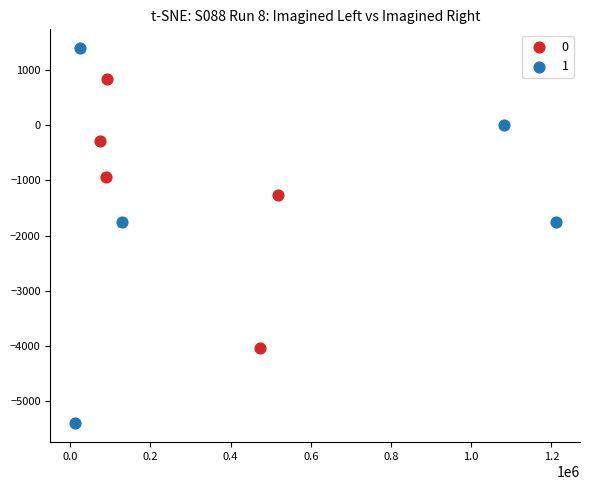

Which series has the largest Y range (max minus min)?

1